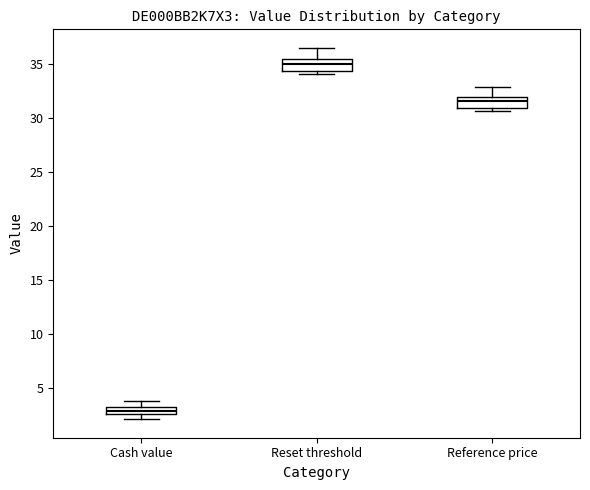

Which box has the lowest median line?

Cash value